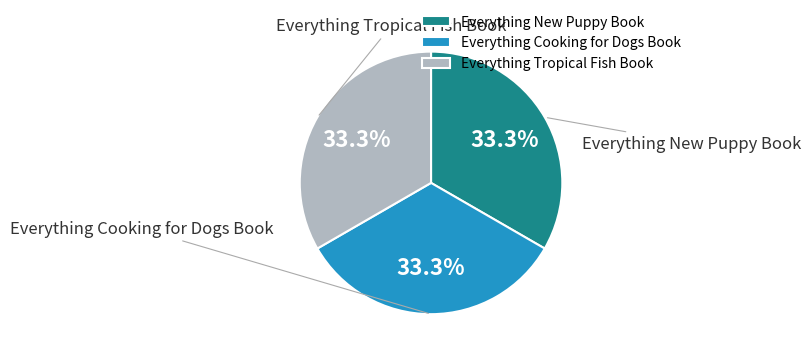

Combined, do Everything New Puppy Book and Everything Tropical Fish Book account for over 50%?

Yes